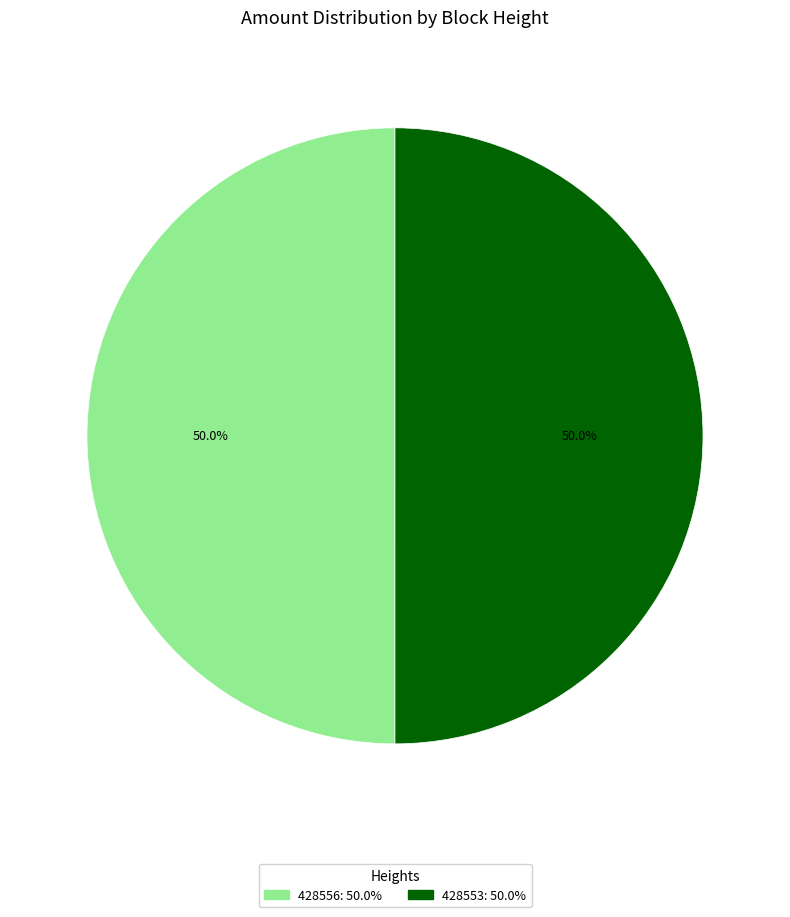

What percentage do 428556 and 428553 together represent?

100.0%